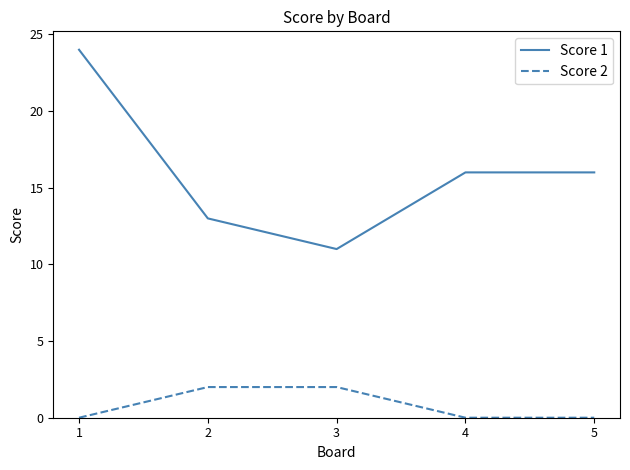

At how many categories does at least one series exceed 1?

5